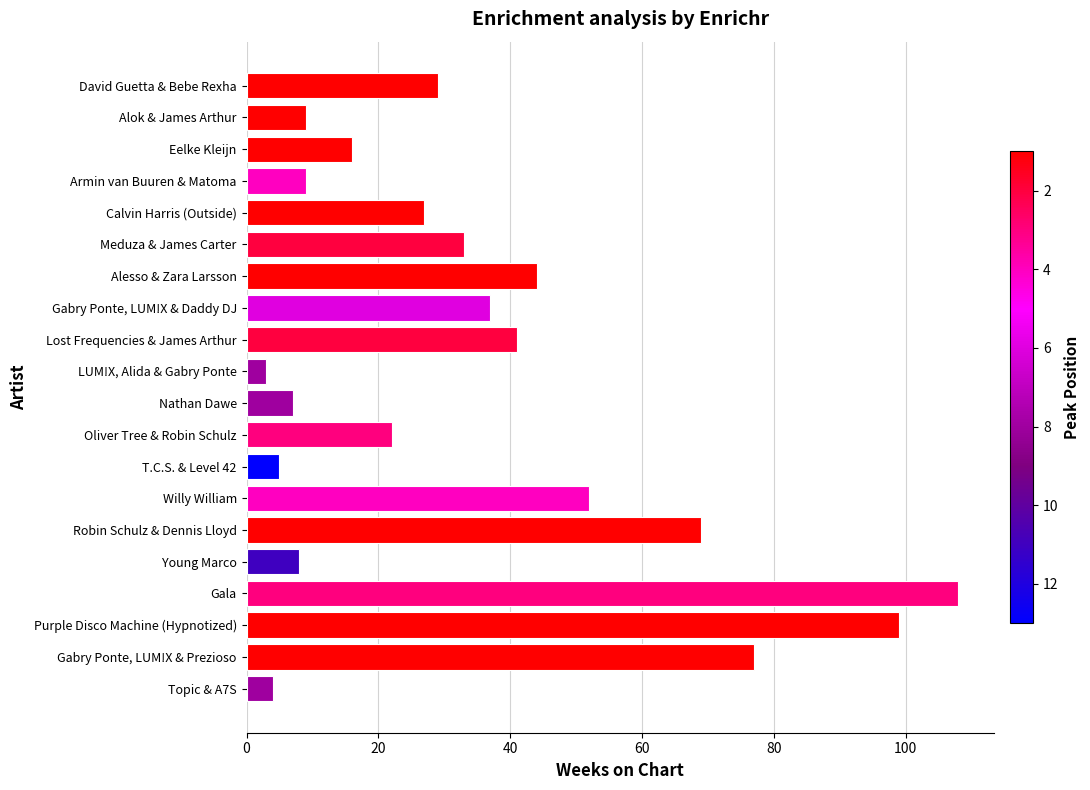

Which category has the highest value across all series?

Gala